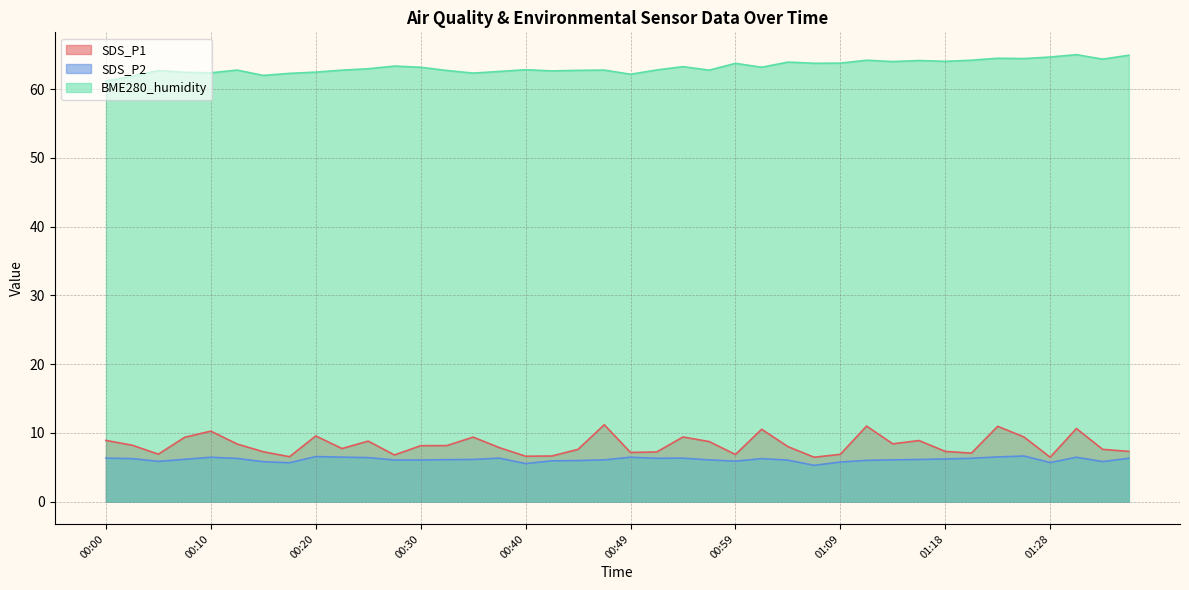

What is the total value across all series at 01:14?

78.5